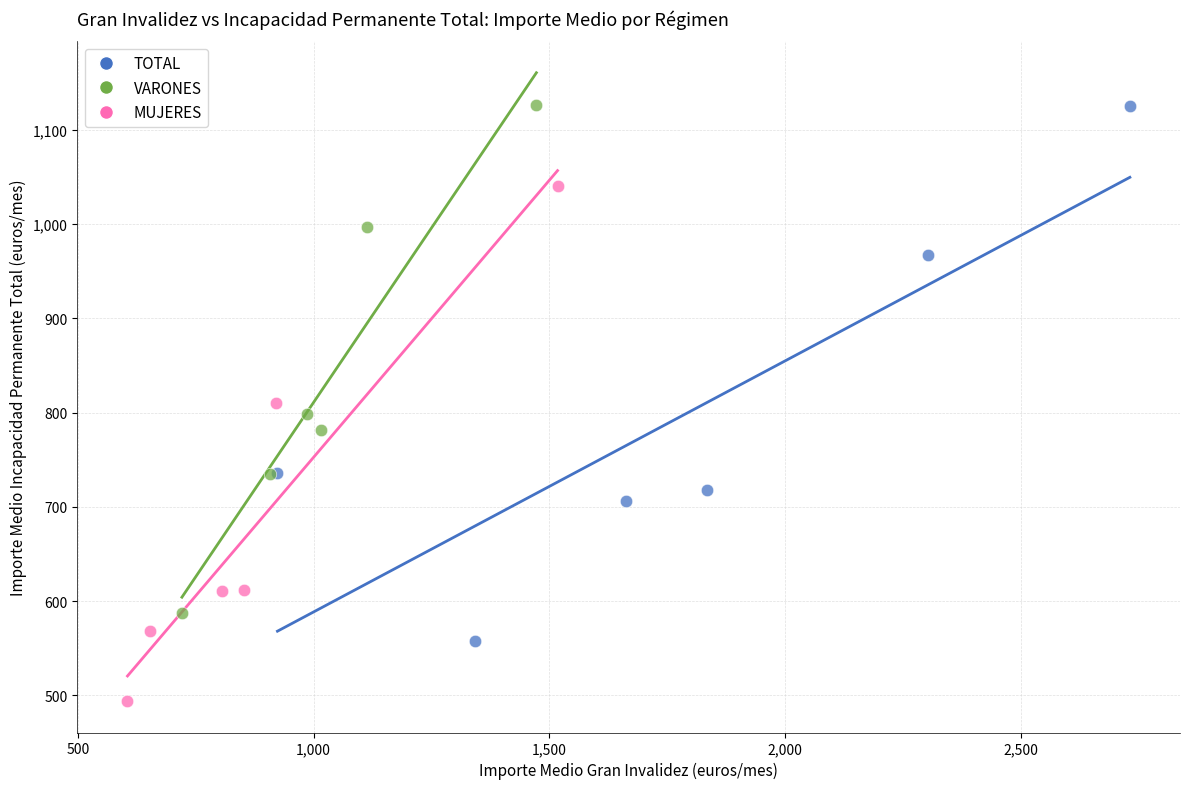

Which series has the widest spread of Y values?

TOTAL